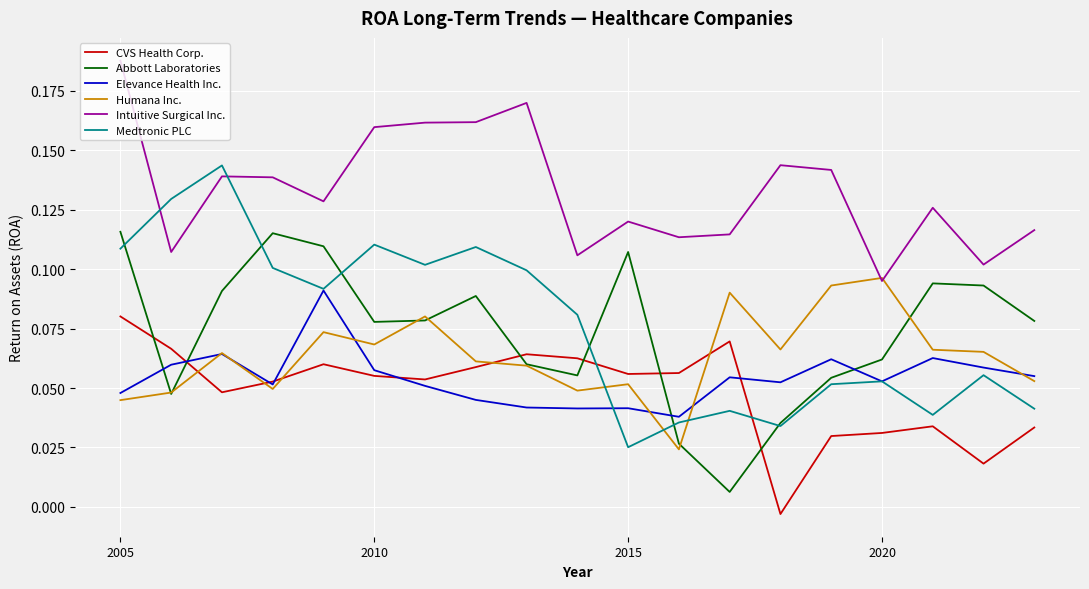

Which series has the widest spread of values?

Medtronic PLC